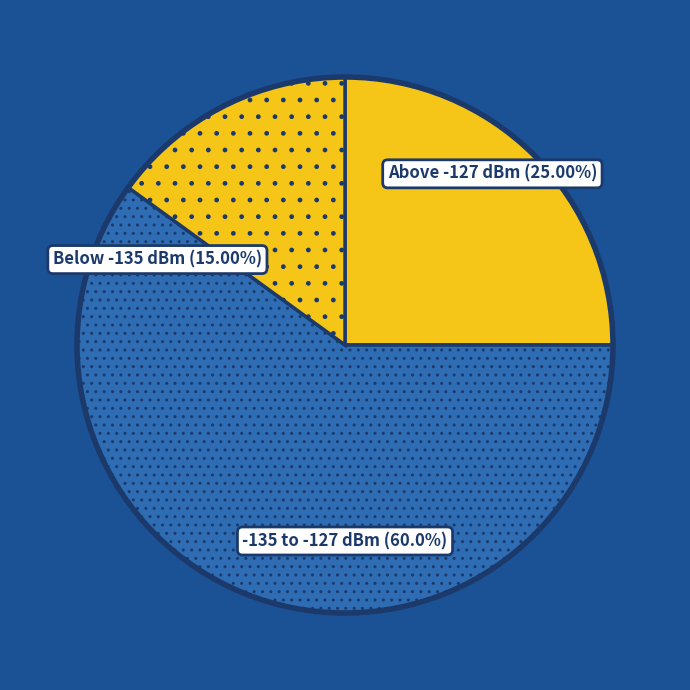

Is 0 the majority of the pie?

No